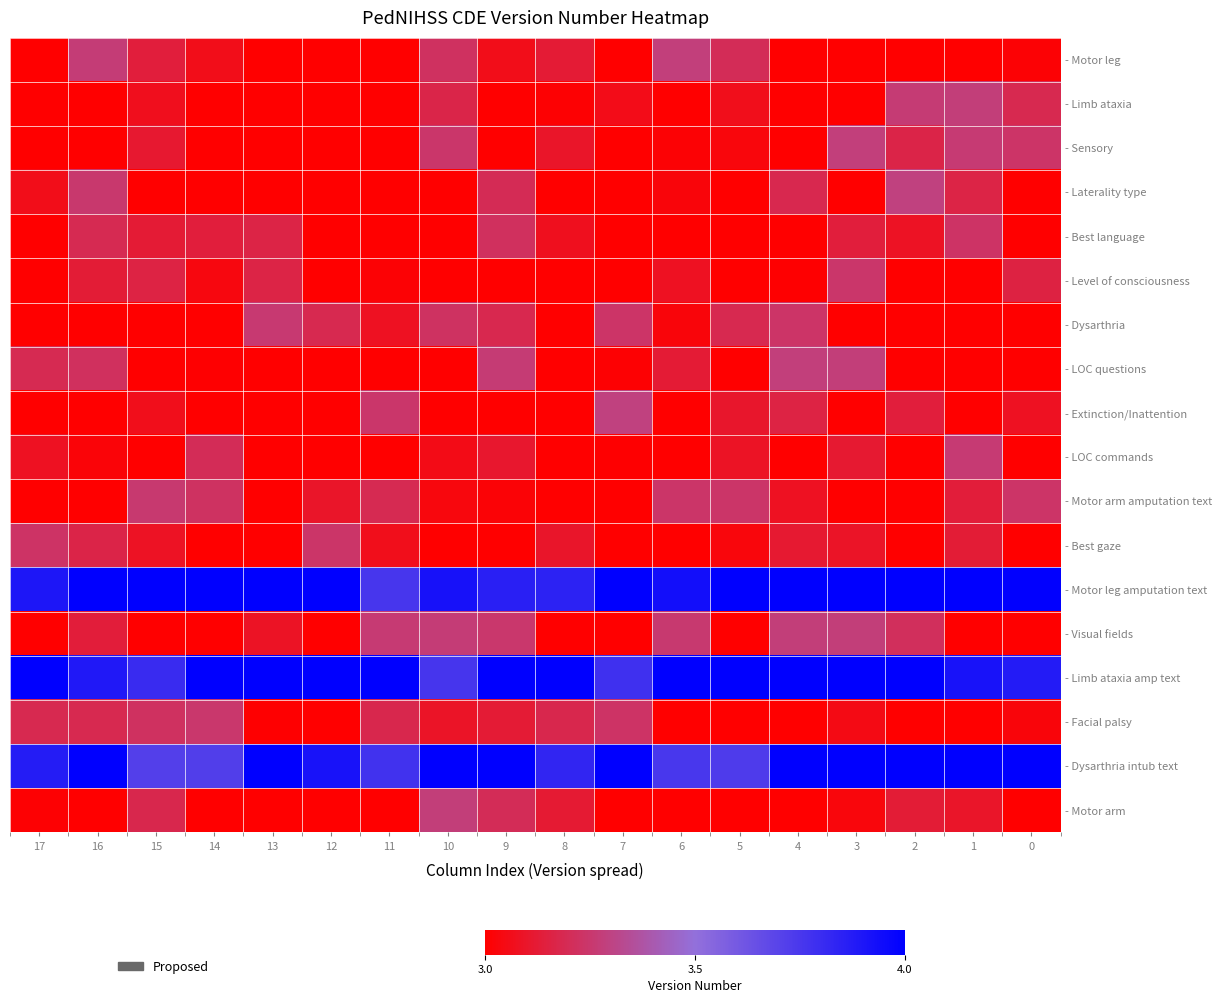

How many series are shown in this chart?

18